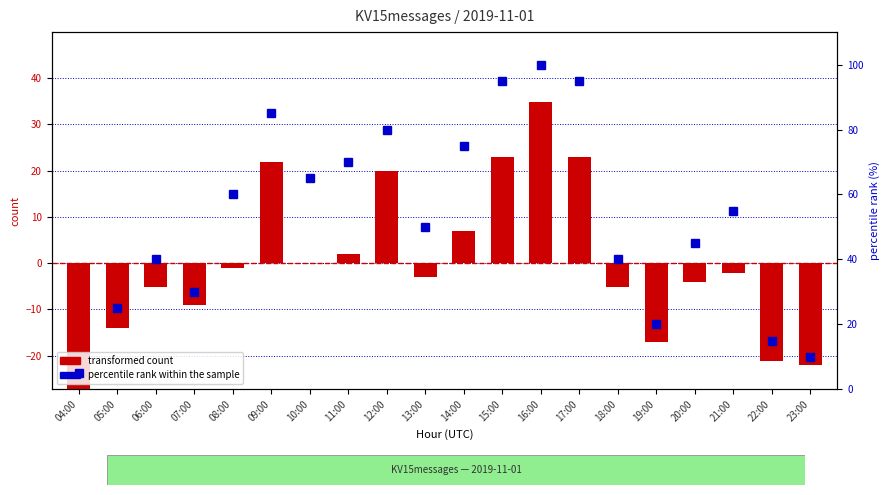

What is the label of the 4th bar from the left?

07:00